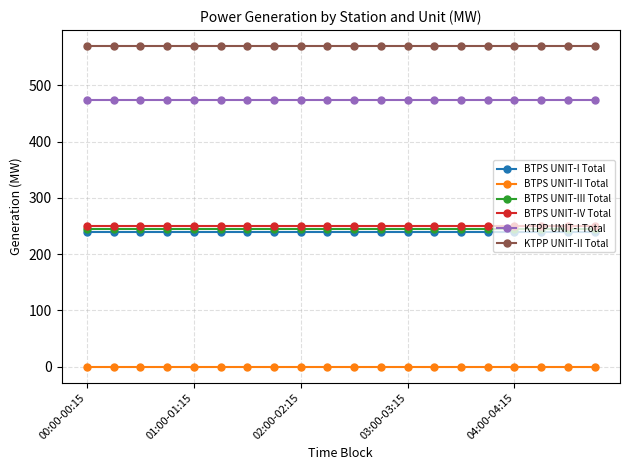

What is the value of the KTPP UNIT-I Total point at the 9th from the left?

475